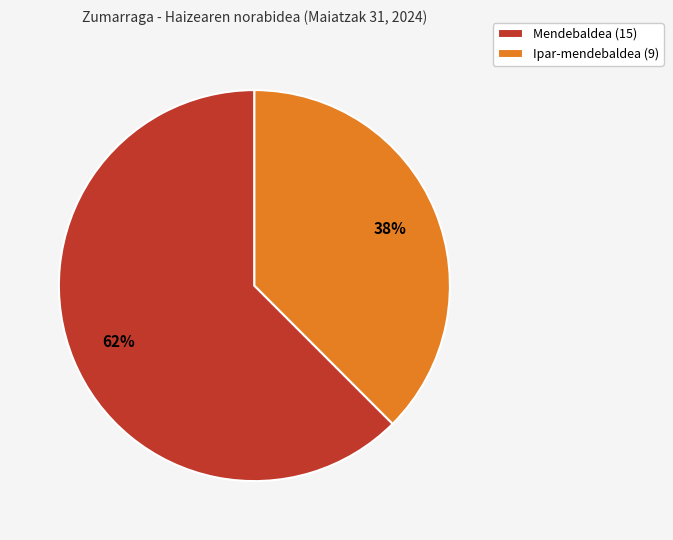

The Ipar-mendebaldea (9) slice represents 32% of the pie. True or false?

False